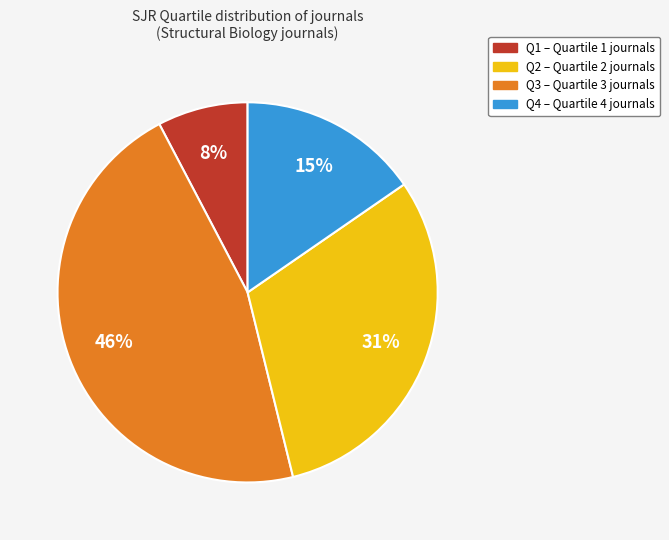

Does any single category account for the majority?

No